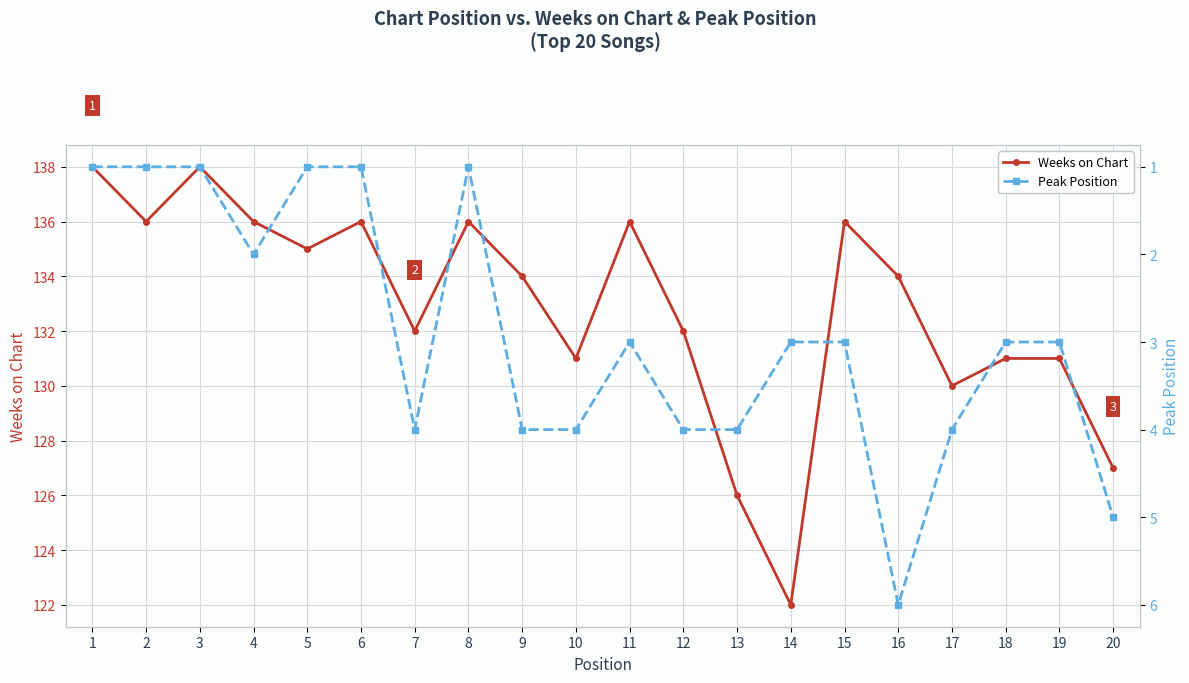

Reading left to right, transcribe all the data shown in this chart.

Weeks on Chart: 138	136	138	136	135	136	132	136	134	131	136	132	126	122	136	134	130	131	131	127
Peak Position: 1	1	1	2	1	1	4	1	4	4	3	4	4	3	3	6	4	3	3	5